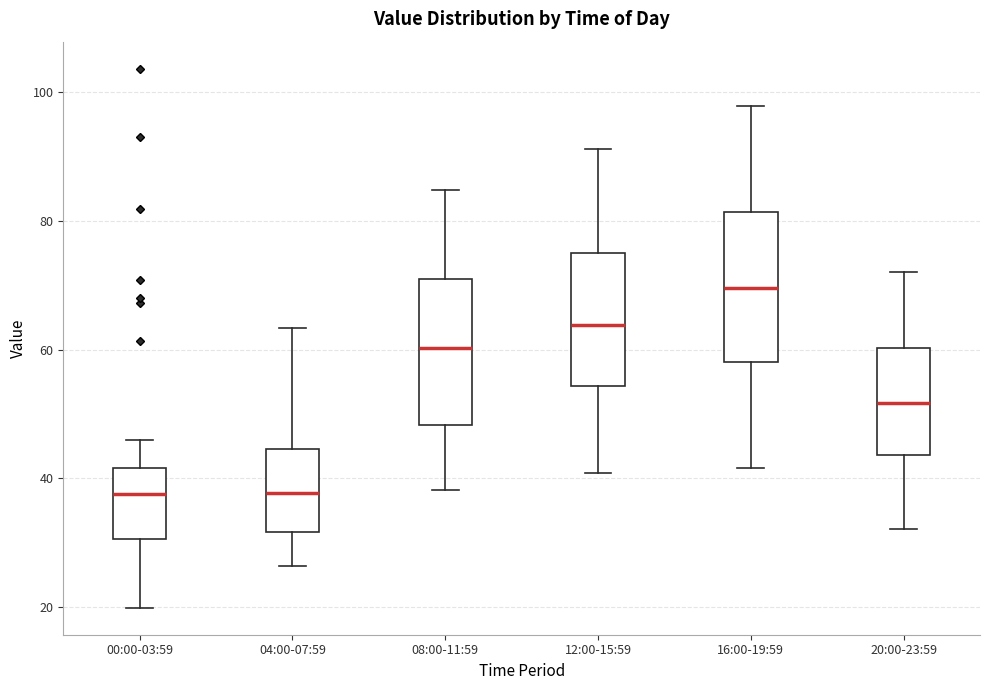

Reading left to right, read every box against the y-axis: the position of its median line, the range the box covers, and the ends of its whiskers. The values are not printed on the chart, so give them approximately, as read against the axis.

00:00-03:59: median 38, box 30 to 42, whiskers 20 to 46
04:00-07:59: median 38, box 32 to 44, whiskers 26 to 64
08:00-11:59: median 60, box 48 to 70, whiskers 38 to 84
12:00-15:59: median 64, box 54 to 76, whiskers 40 to 92
16:00-19:59: median 70, box 58 to 82, whiskers 42 to 98
20:00-23:59: median 52, box 44 to 60, whiskers 32 to 72